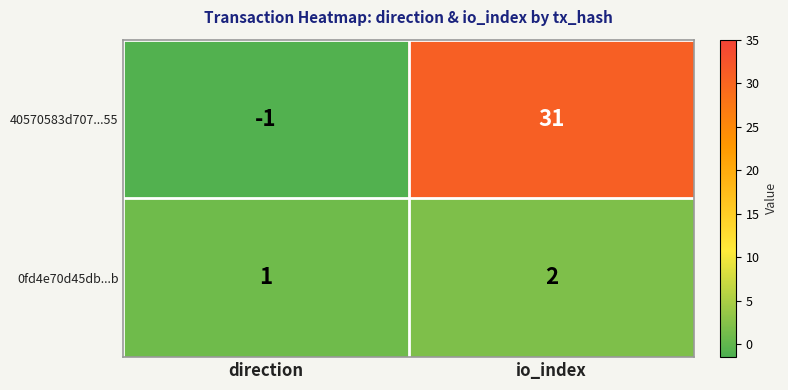

Where is 40570583d707...55 nearest to the value 15?

direction